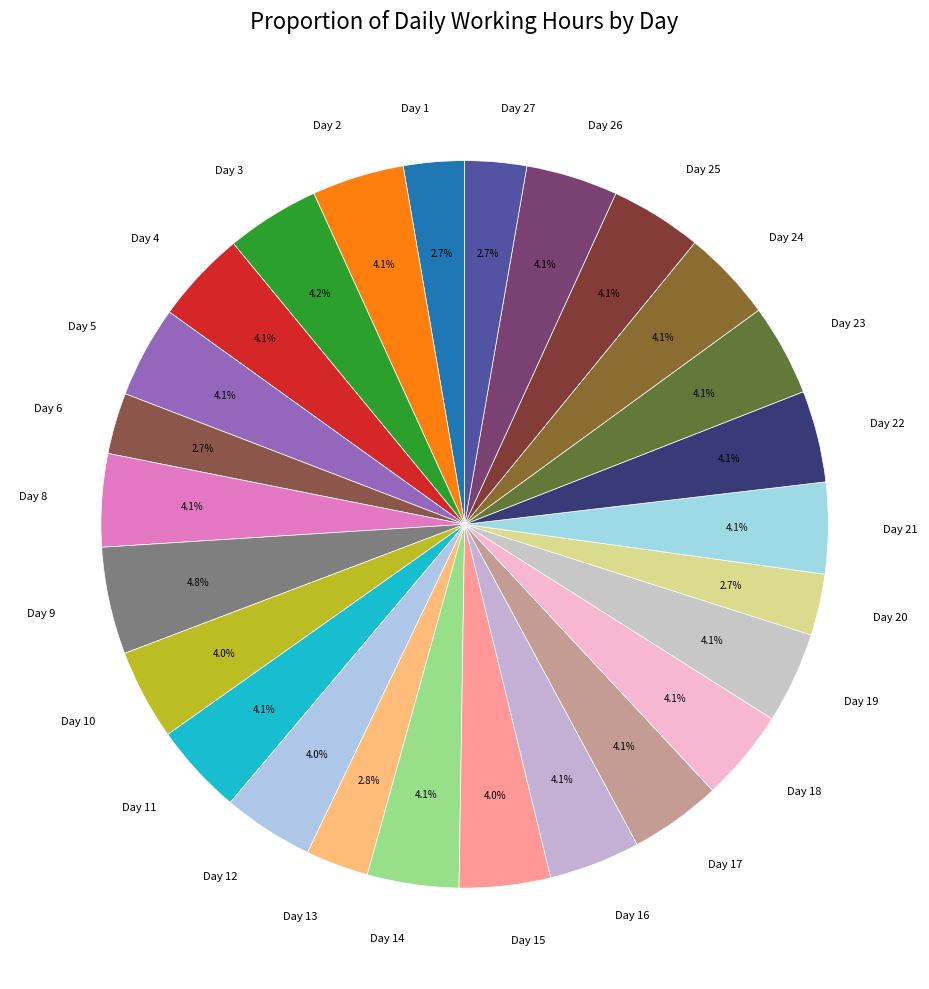

What is the total percentage of Day 21 and Day 15?

8.1%